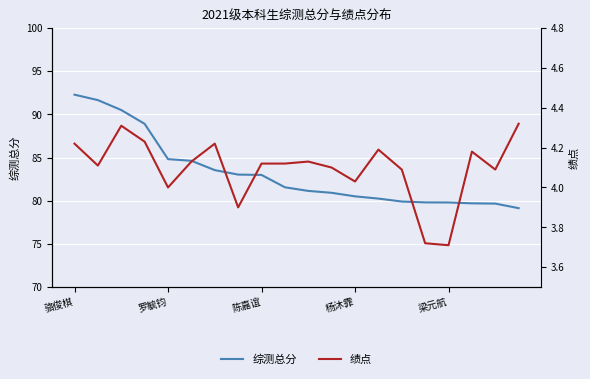

How many data points in 综测总分 are less than 81?

9